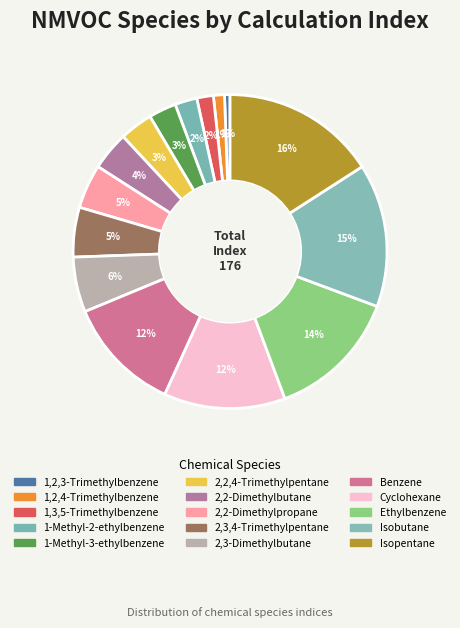

Count the number of slices in the pie.

15